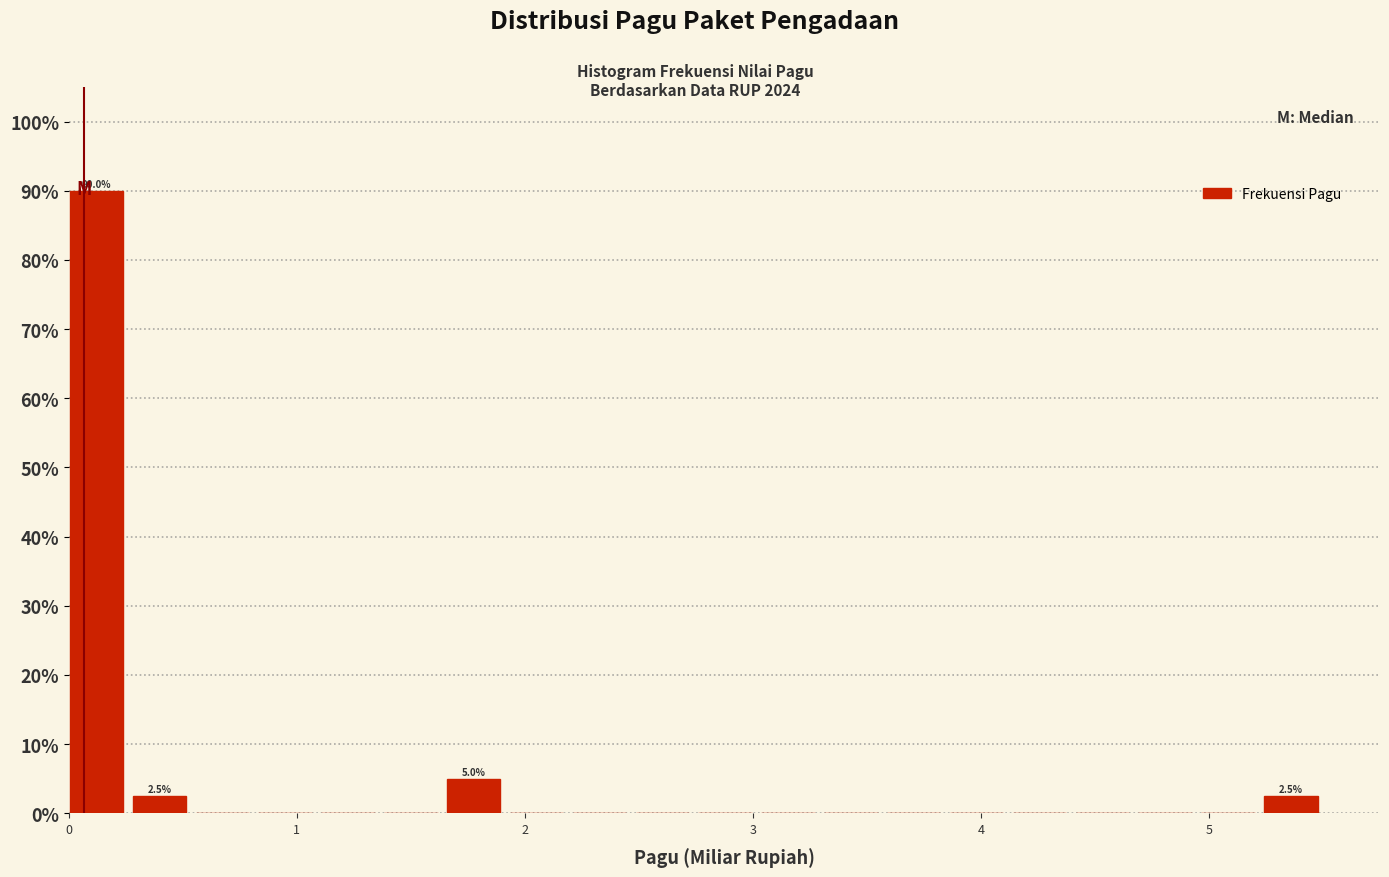

Around what value on the x-axis is the tallest bar? Give the approximate position of its centre, as read against the axis.

0.1